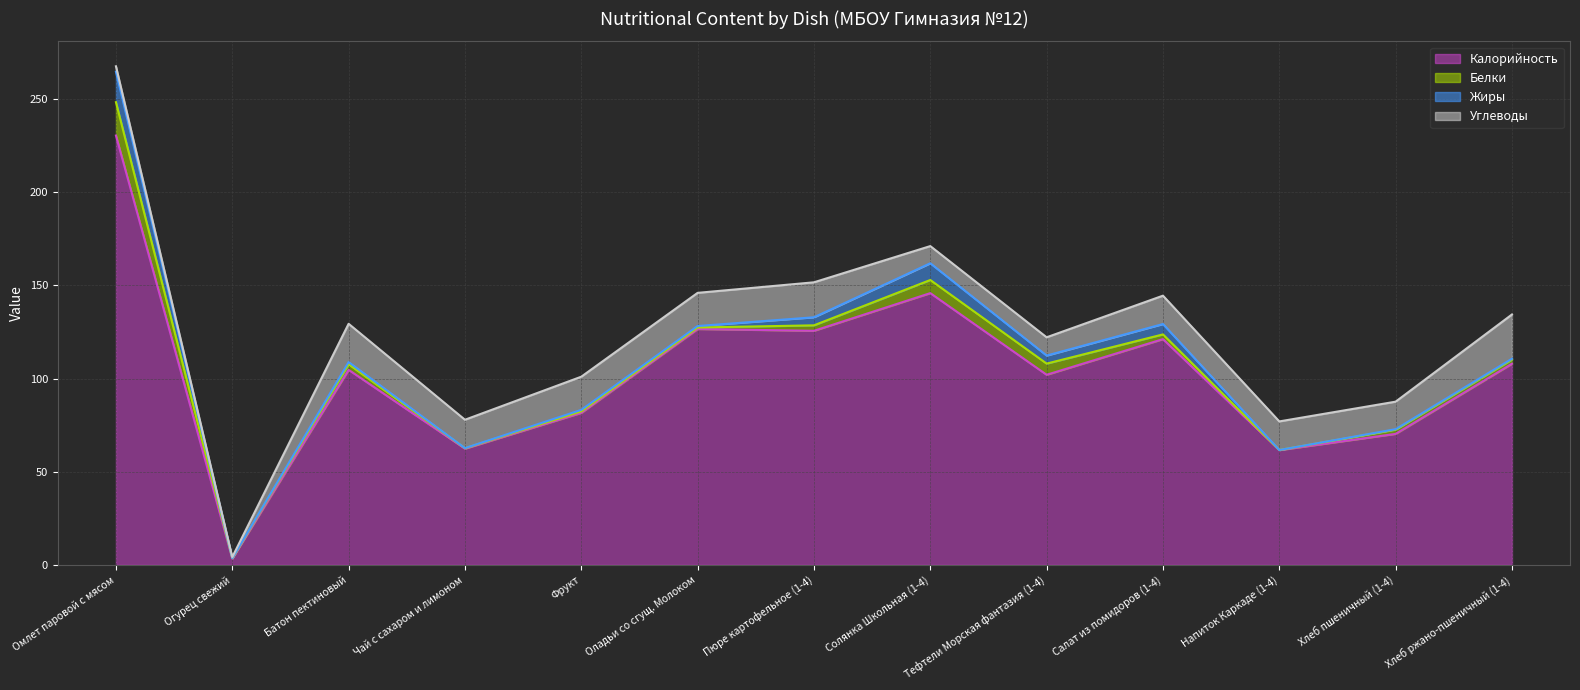

How many interior local valleys does the Жиры series have?

4